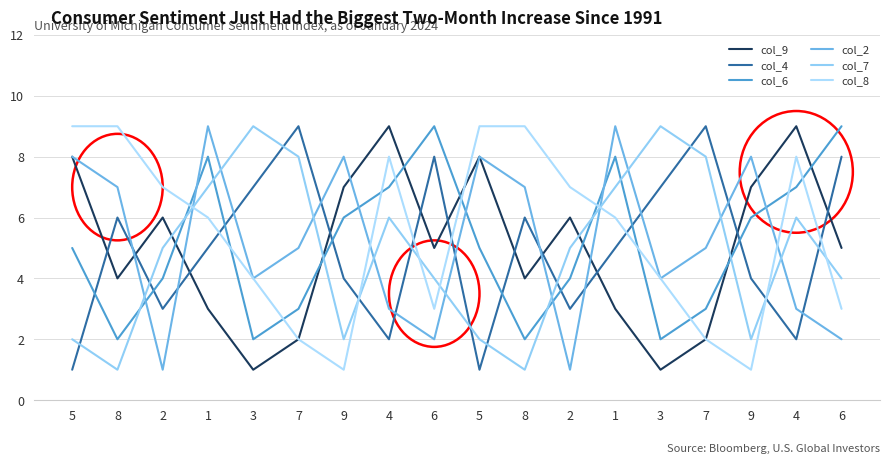

At which category does col_2 reach its first local valley?

2